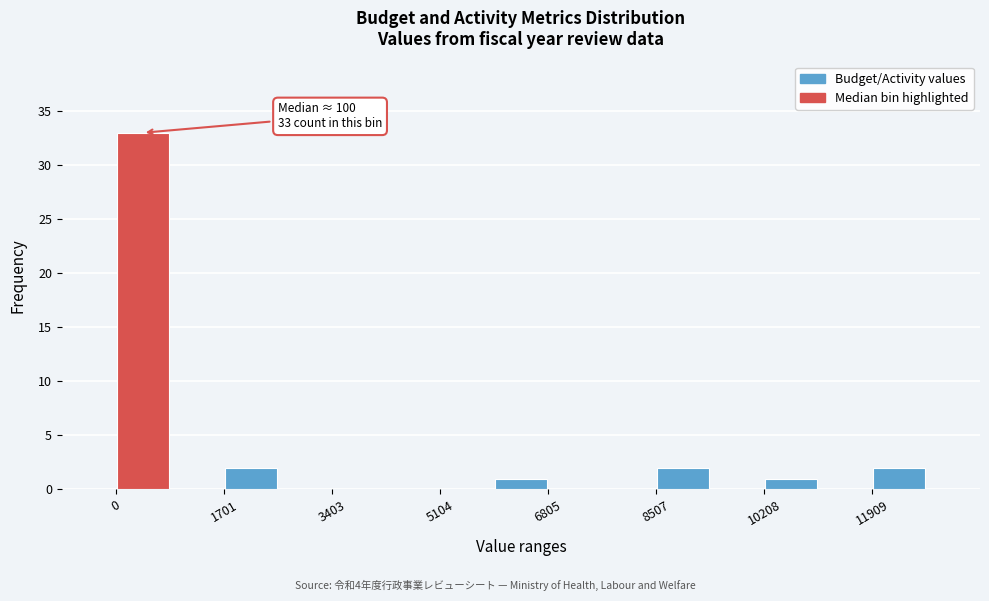

Over which range of the x-axis is the bar tallest?

0 to 800